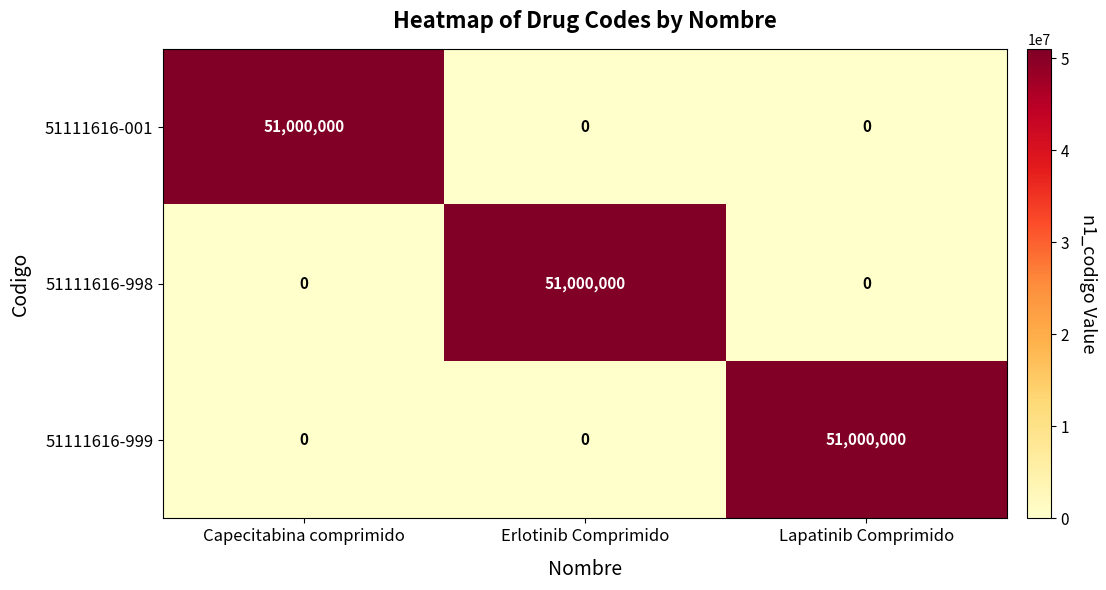

Reading left to right, what are all the values shown in this chart?

51111616-001: Capecitabina comprimido=51000000	Erlotinib Comprimido=0	Lapatinib Comprimido=0
51111616-998: Capecitabina comprimido=0	Erlotinib Comprimido=51000000	Lapatinib Comprimido=0
51111616-999: Capecitabina comprimido=0	Erlotinib Comprimido=0	Lapatinib Comprimido=51000000